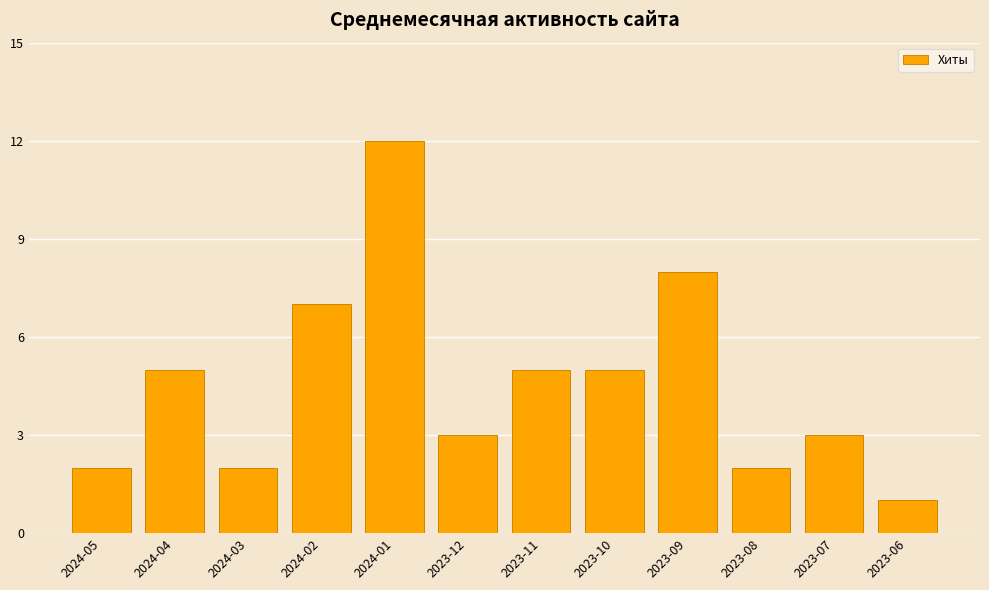

At which category does the chart reach its minimum across all series?

2023-06